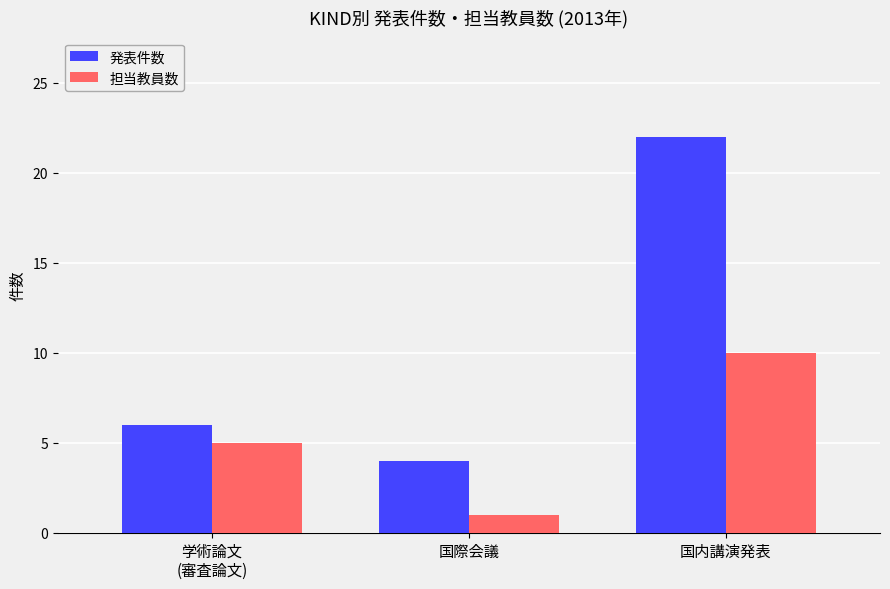

Reading left to right, what are all the values shown in this chart?

発表件数: 学術論文
(審査論文)=6	国際会議=4	国内講演発表=22
担当教員数: 学術論文
(審査論文)=5	国際会議=1	国内講演発表=10